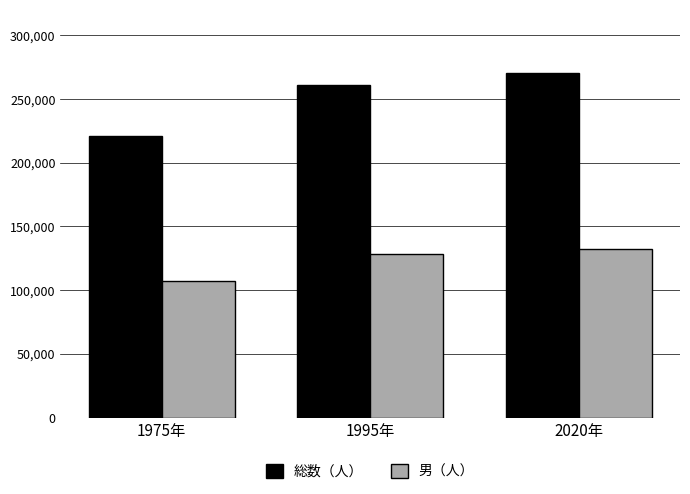

How many distinct data groups are displayed?

2